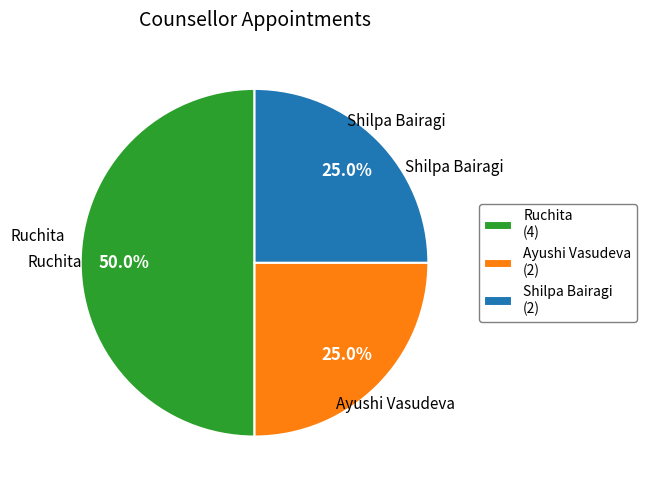

What is the ratio of the value at Ayushi Vasudeva (2) to the value at Shilpa Bairagi (2)?

1.0